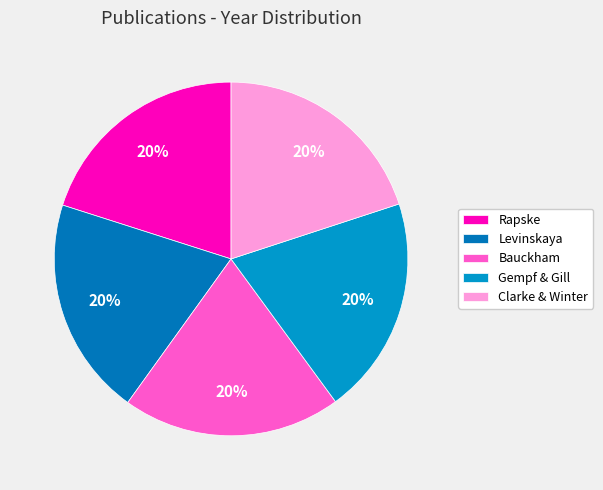

Which category has the biggest portion of the pie?

Rapske